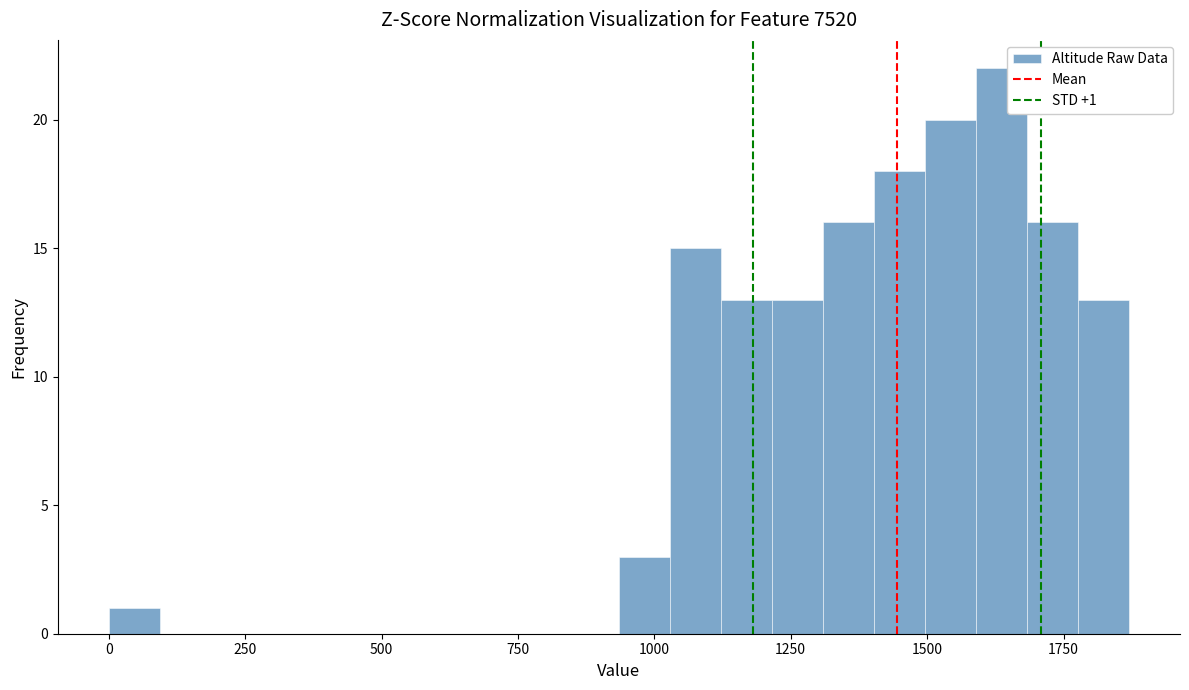

Read against the x-axis, roughly where is the centre of the tallest bar?

1650